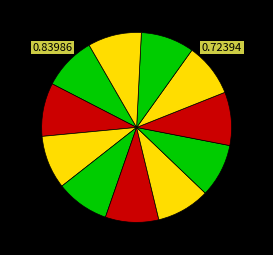

How many slices are in this pie chart?

11